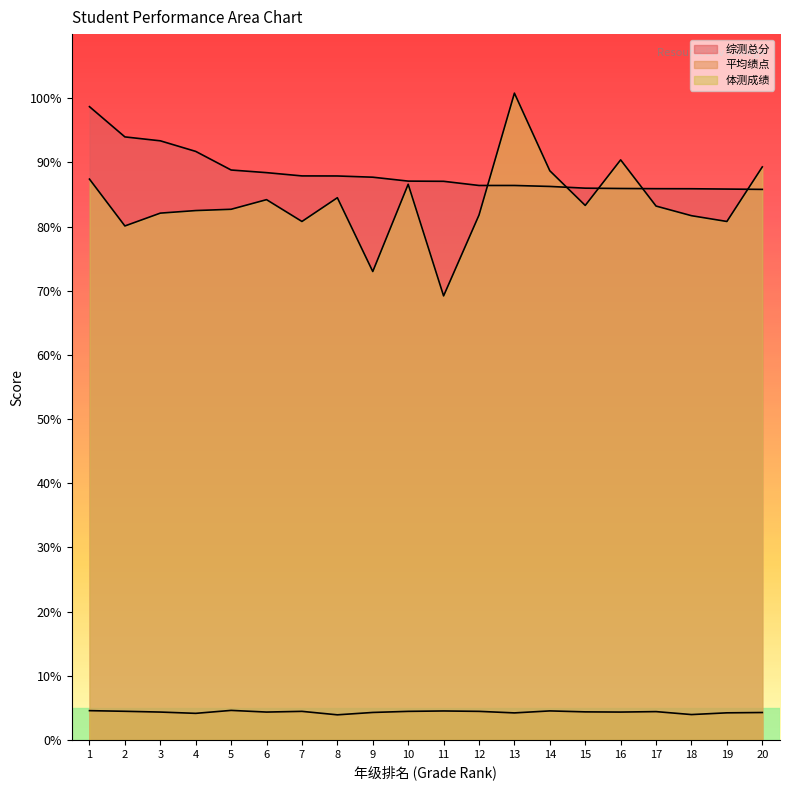

What is the value of the 体测成绩 point at the 5th from the left?

82.7